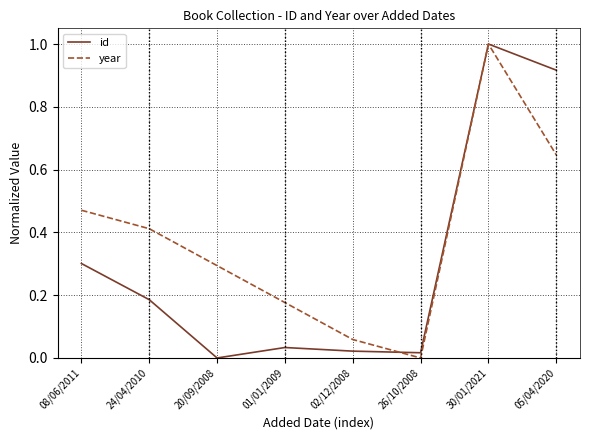

At which label is year closest to 0?

26/10/2008